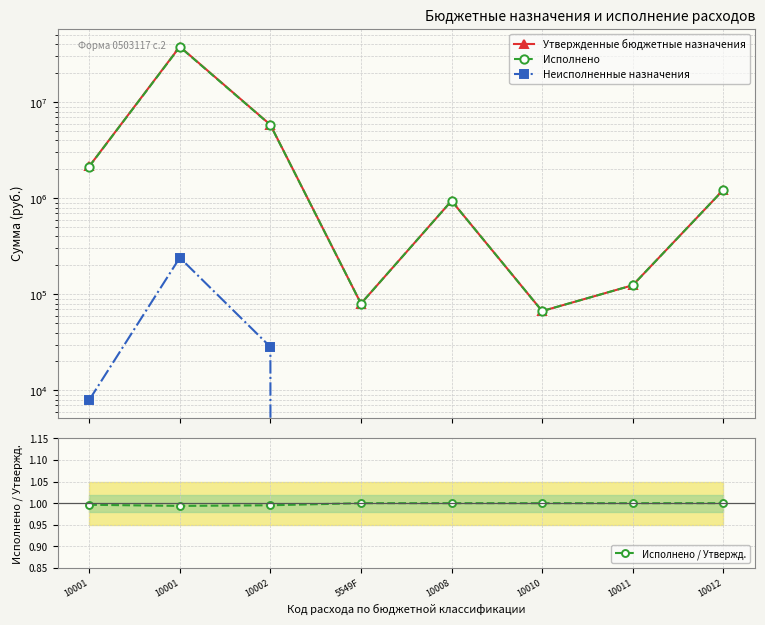

The value of Исполнено / Утвержд. at 5549F is 0.3. True or false?

False